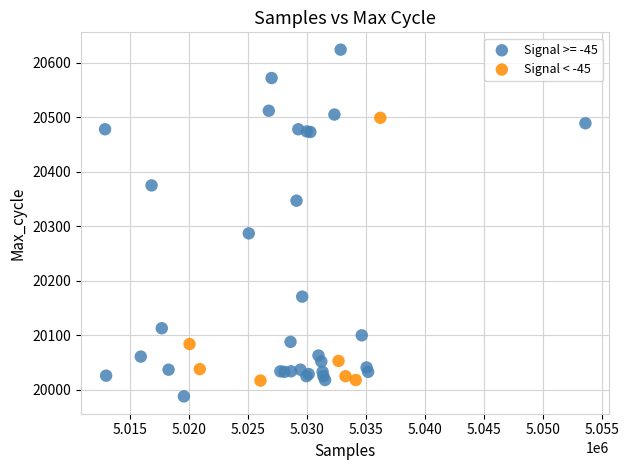

Which series has the widest spread of Y values?

Signal >= -45